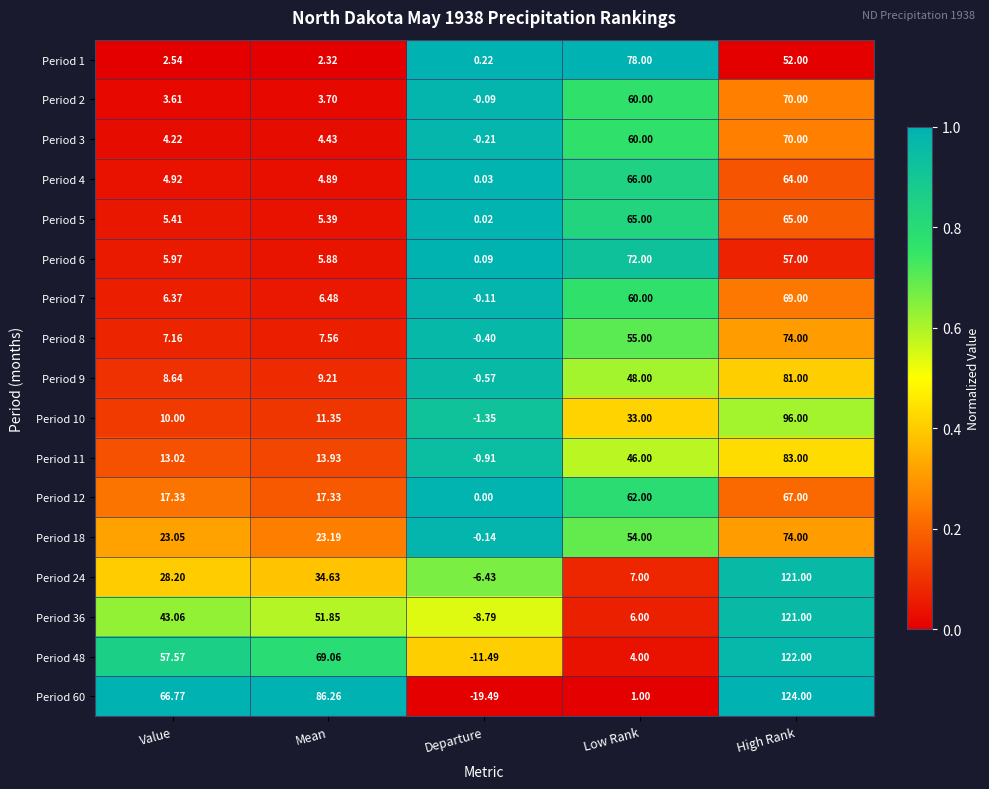

At which category is the sum across all series the highest?

High Rank